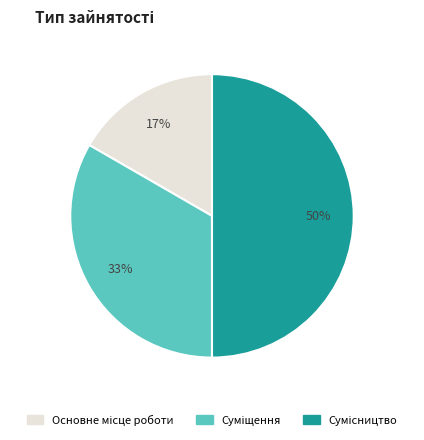

To the nearest percent, what is the difference between the largest and smallest slice percentages?

33%